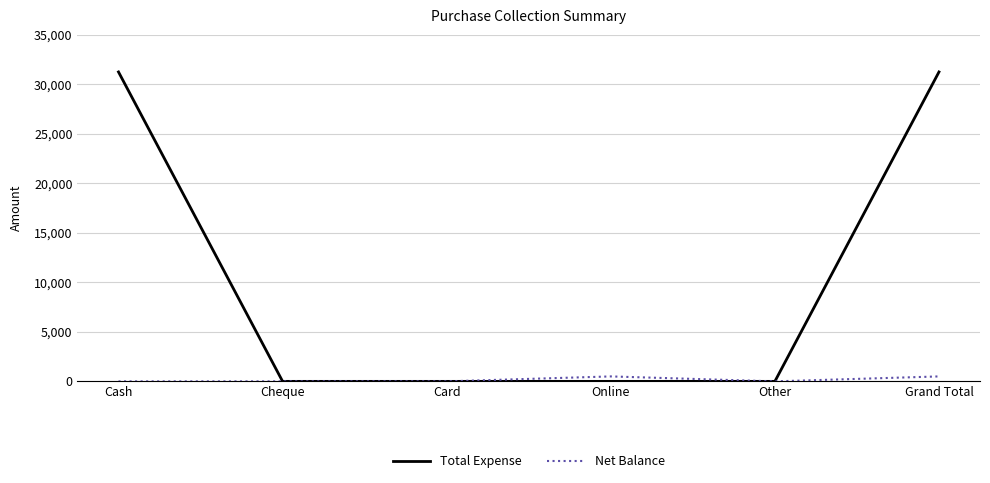

Is the value of Total Expense at Cash greater than the value of Net Balance at Grand Total?

Yes